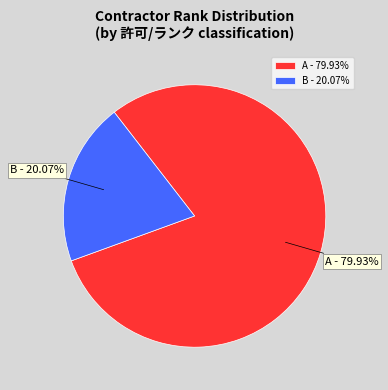

How many segments does this pie chart have?

2